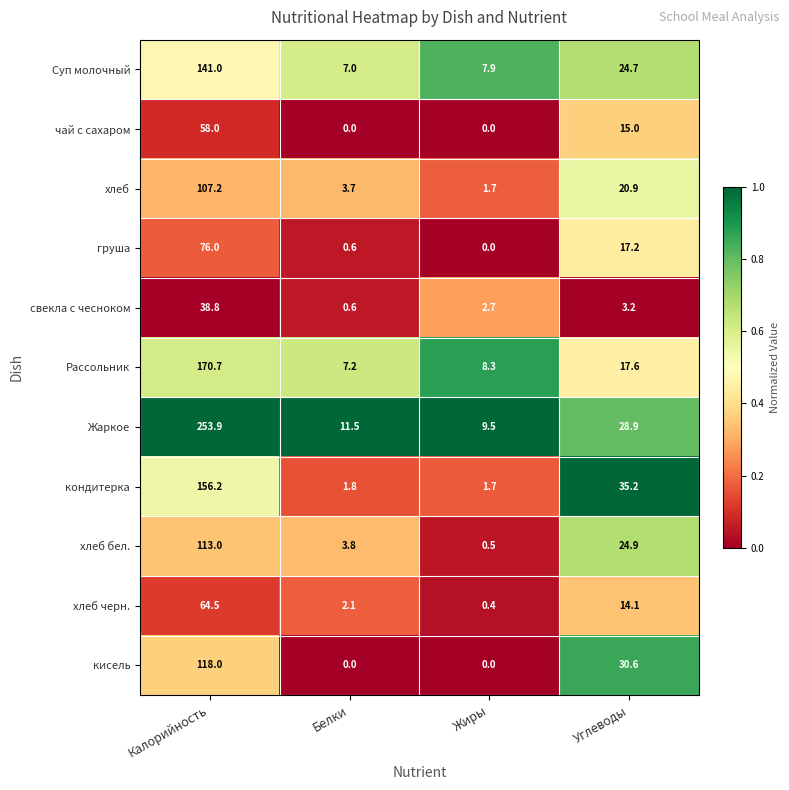

Count the кисель values in the range 0 to 118.

4